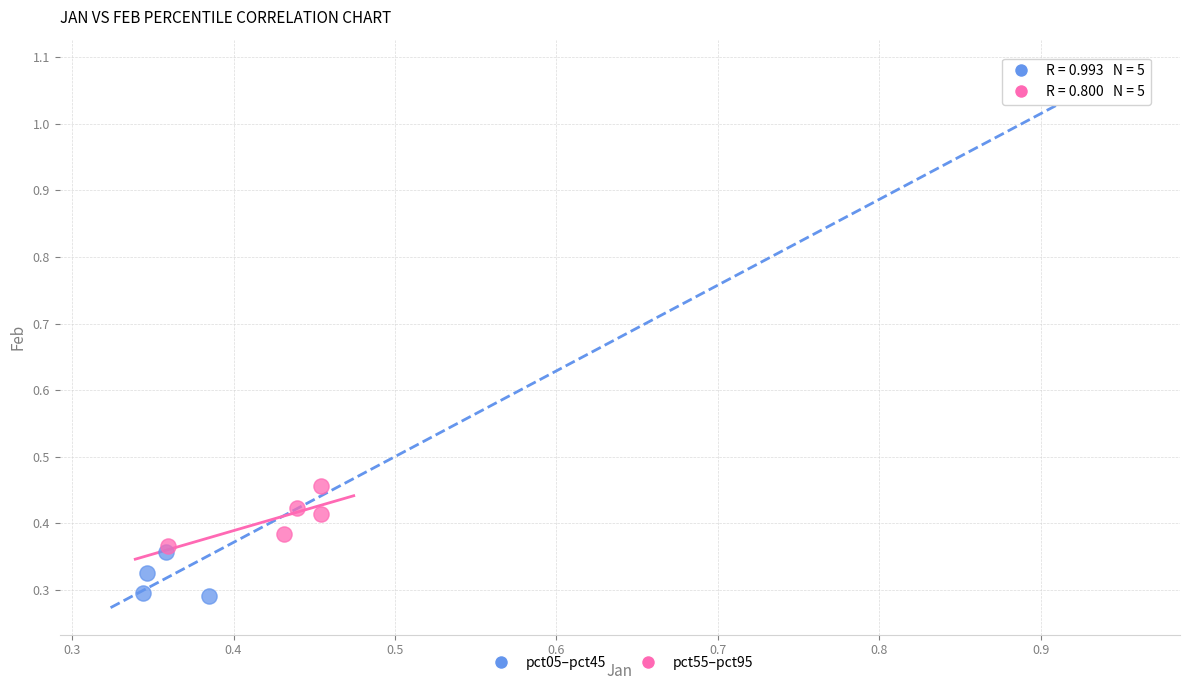

Which series reaches the minimum Y coordinate?

pct05–pct45